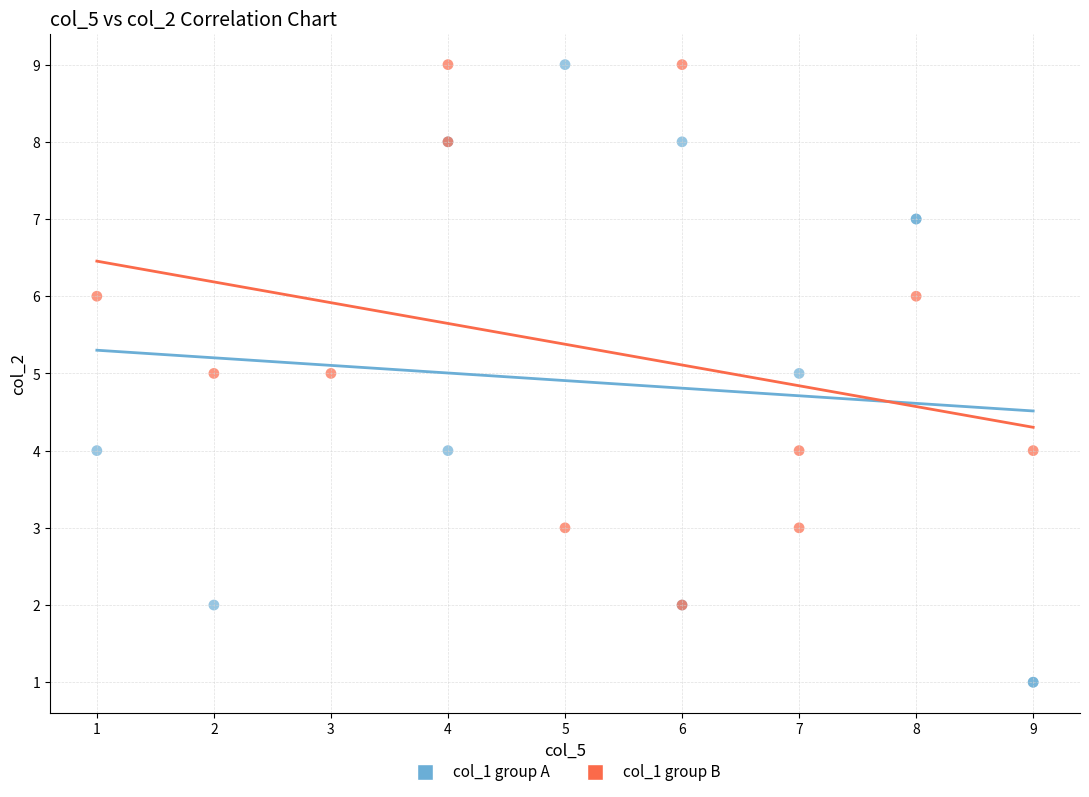

Which series has the largest Y range (max minus min)?

col_1 group A